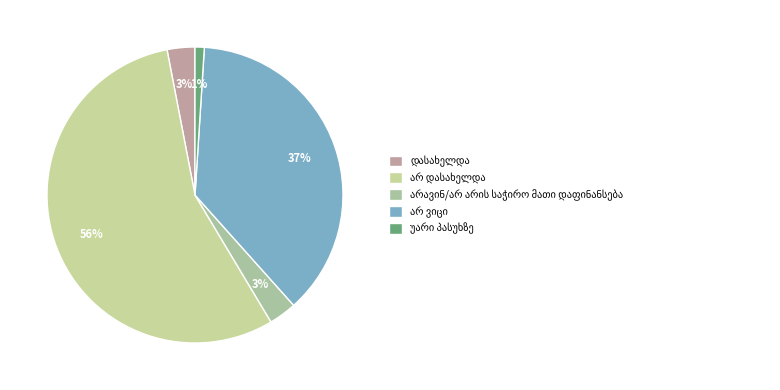

Rank the categories by value from lowest to highest.

უარი პასუხზე, დასახელდა, არავინ/არ არის საჭირო მათი დაფინანსება, არ ვიცი, არ დასახელდა